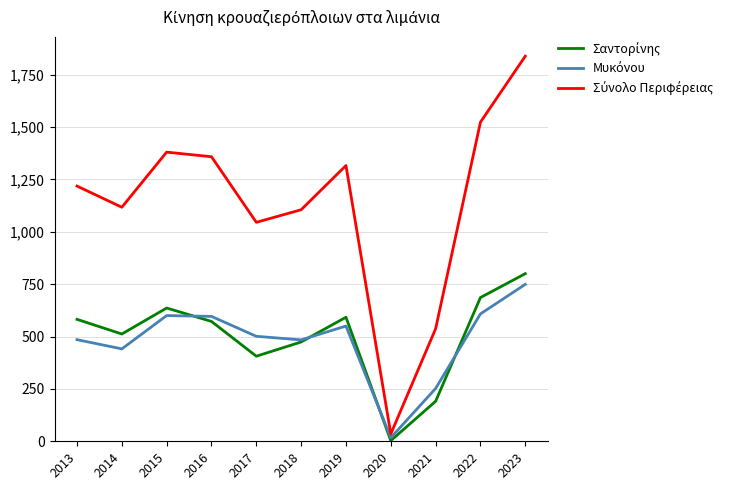

At which category does the chart reach its peak across all series?

2023